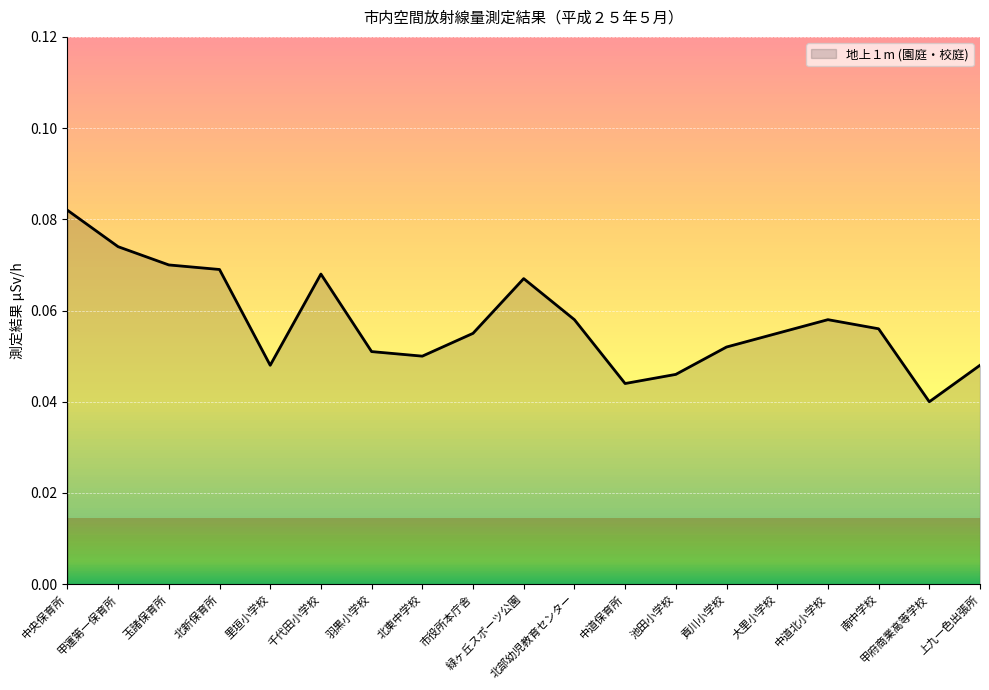

The value at 緑ヶ丘スポーツ公園 is 0.0. True or false?

False